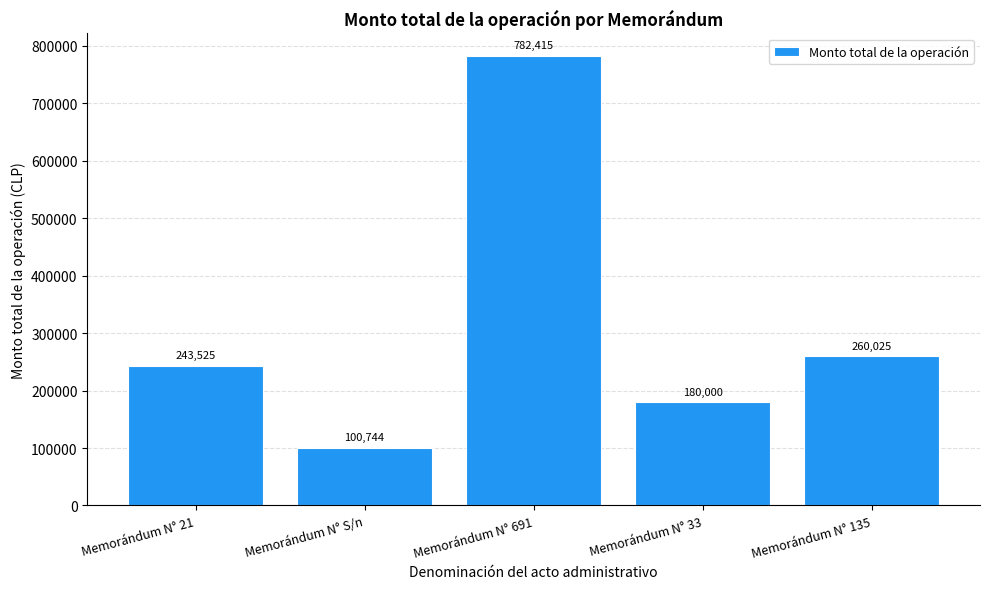

Which label corresponds to the smallest value in the chart?

Memorándum N° S/n